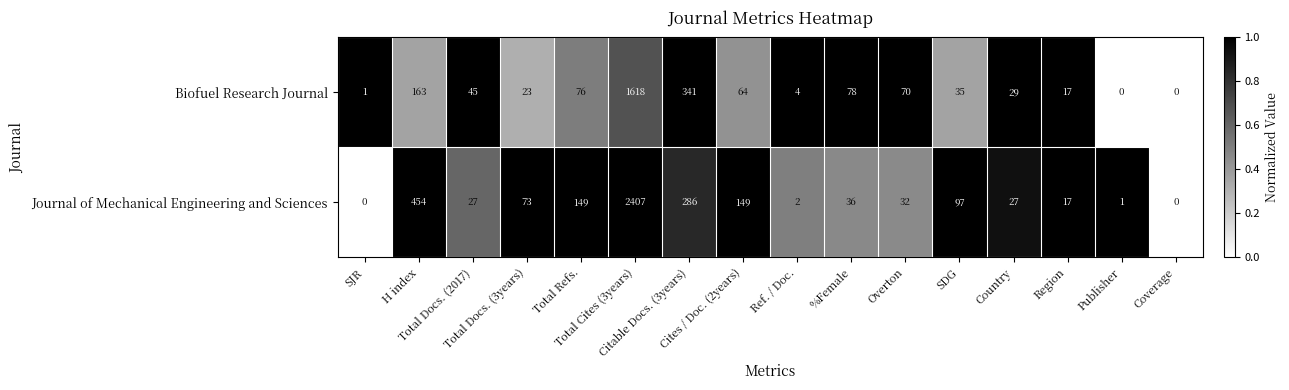

How many data points does each series have?

16